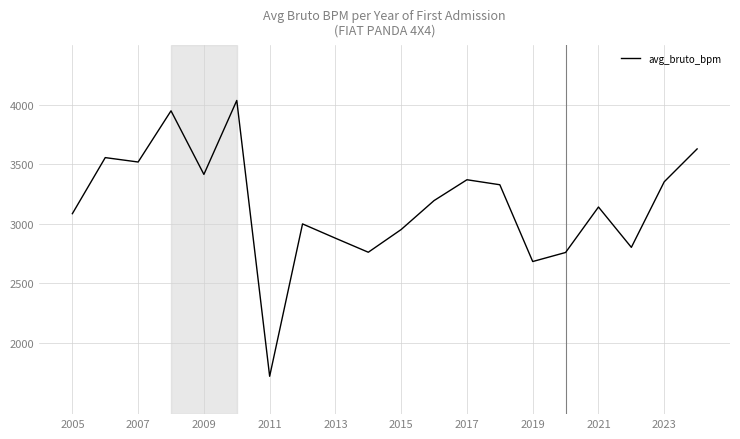

What is the smallest value displayed?

1718